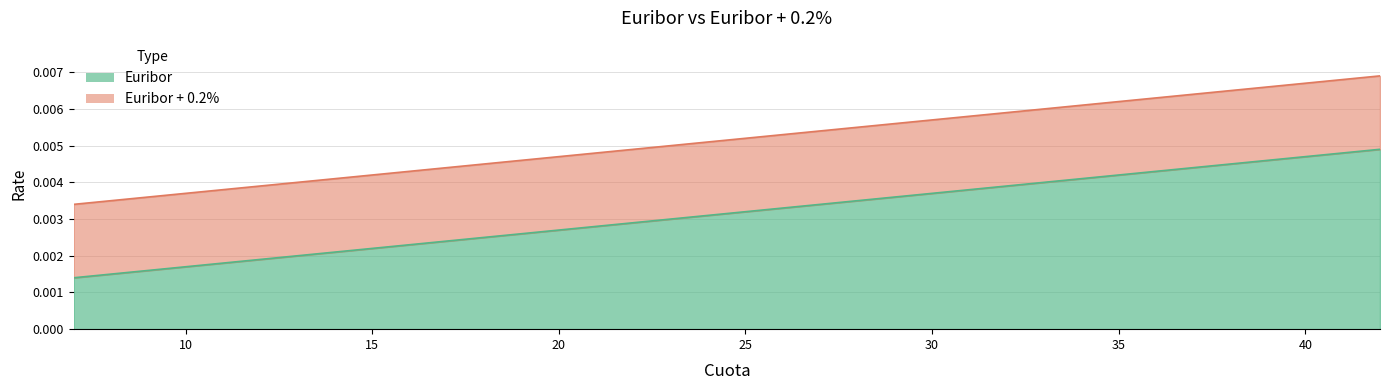

True or false: Euribor has a value of 0.0 at 24.

True